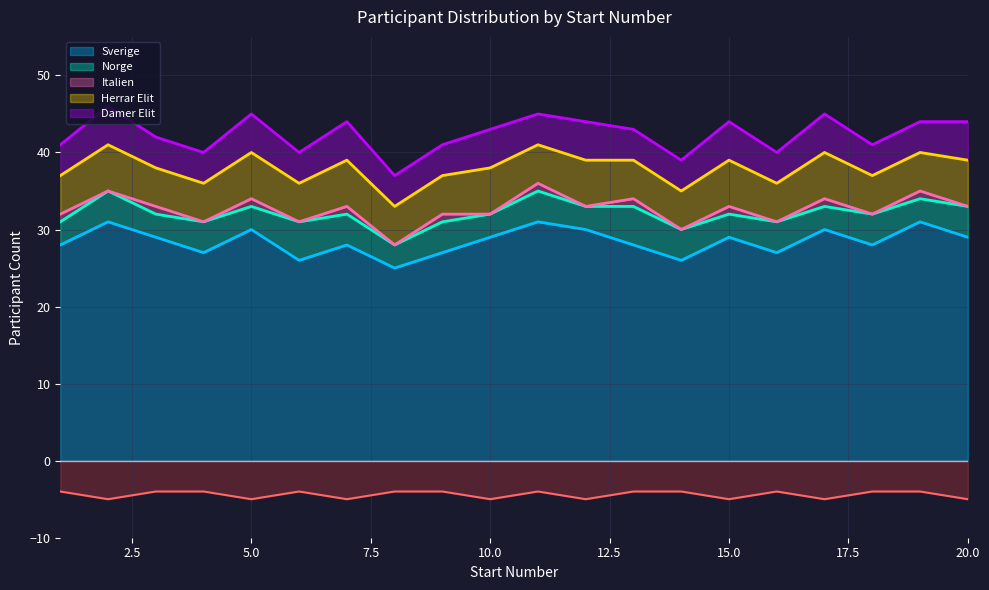

Is the value of Damer Elit at 2 greater than the value of Herrar Elit at 13?

No